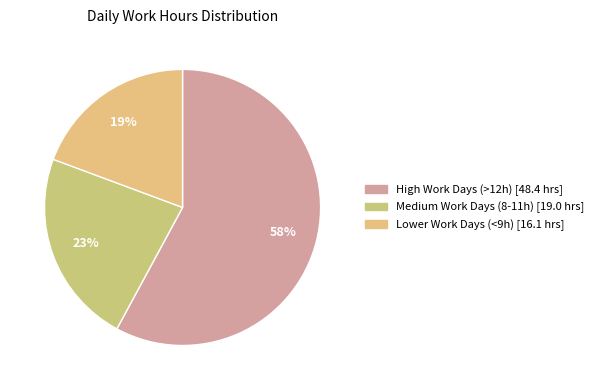

To the nearest percent, what is the average slice percentage?

33%